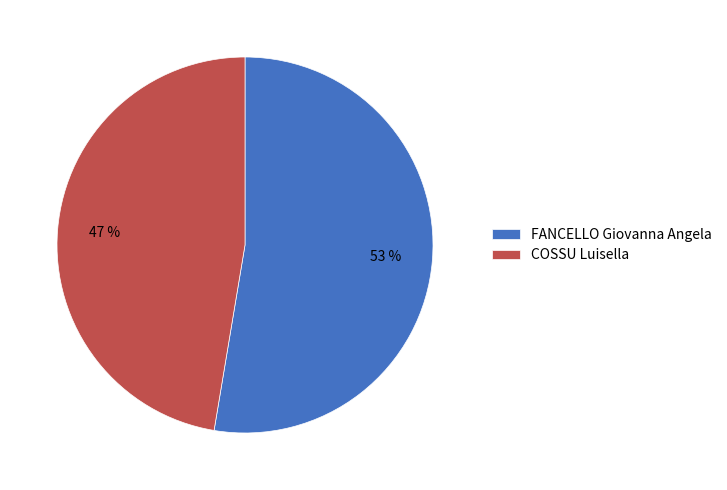

What percentage is the FANCELLO Giovanna Angela slice, to the nearest percent?

53%